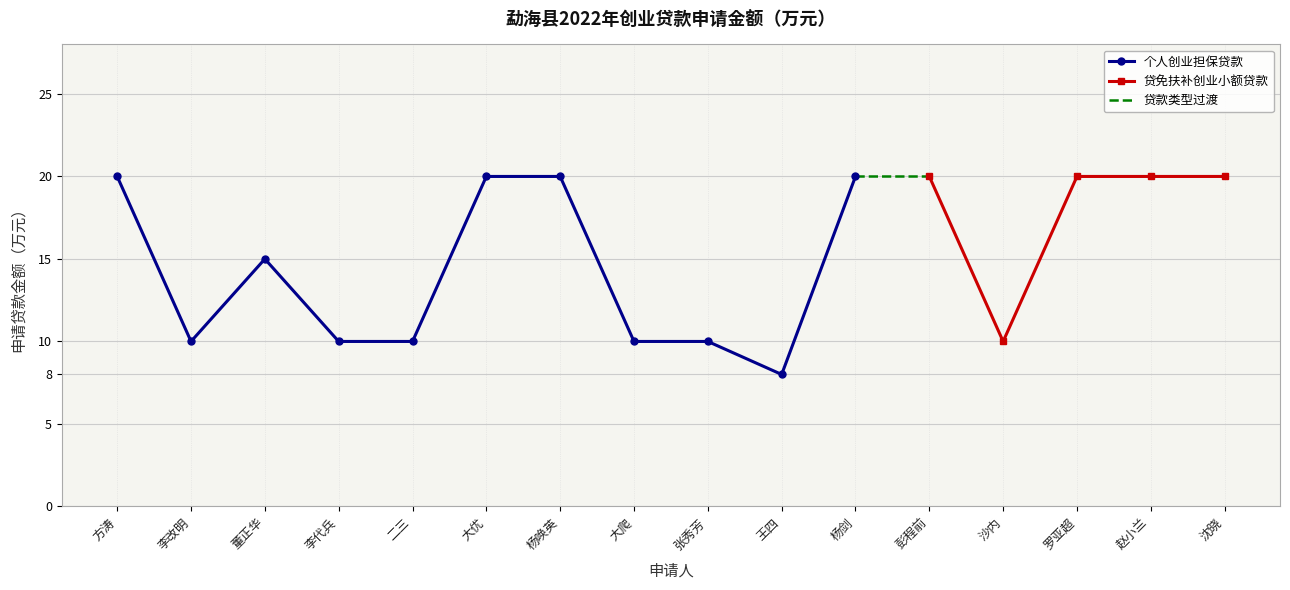

How many points are higher than both their immediate neighbors (excluding endpoints)?

1